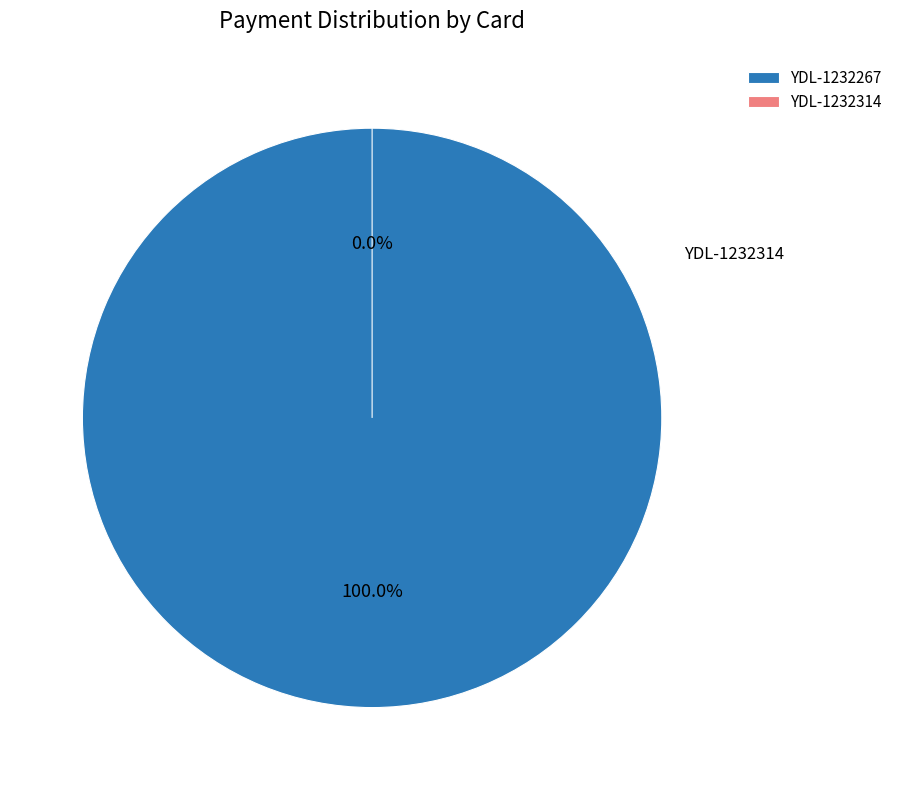

Count the number of slices in the pie.

2